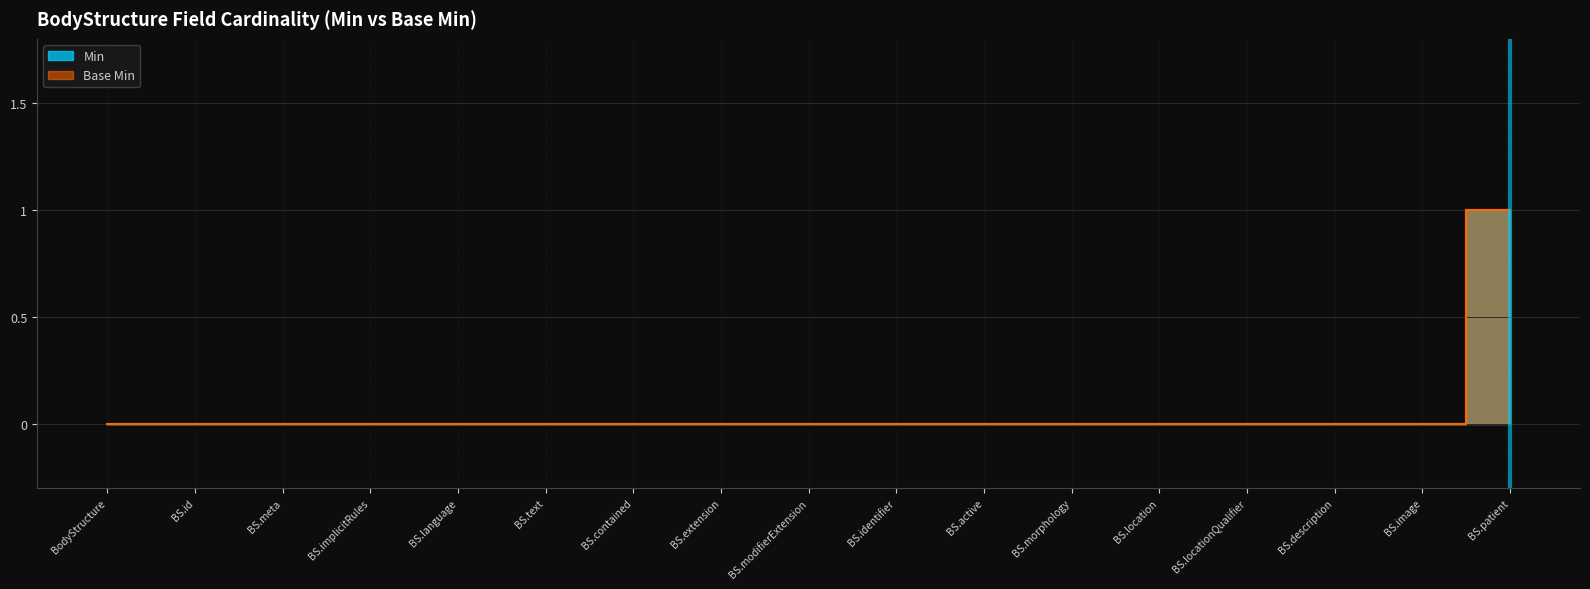

What is the label of the 15th point from the left?

BS.description